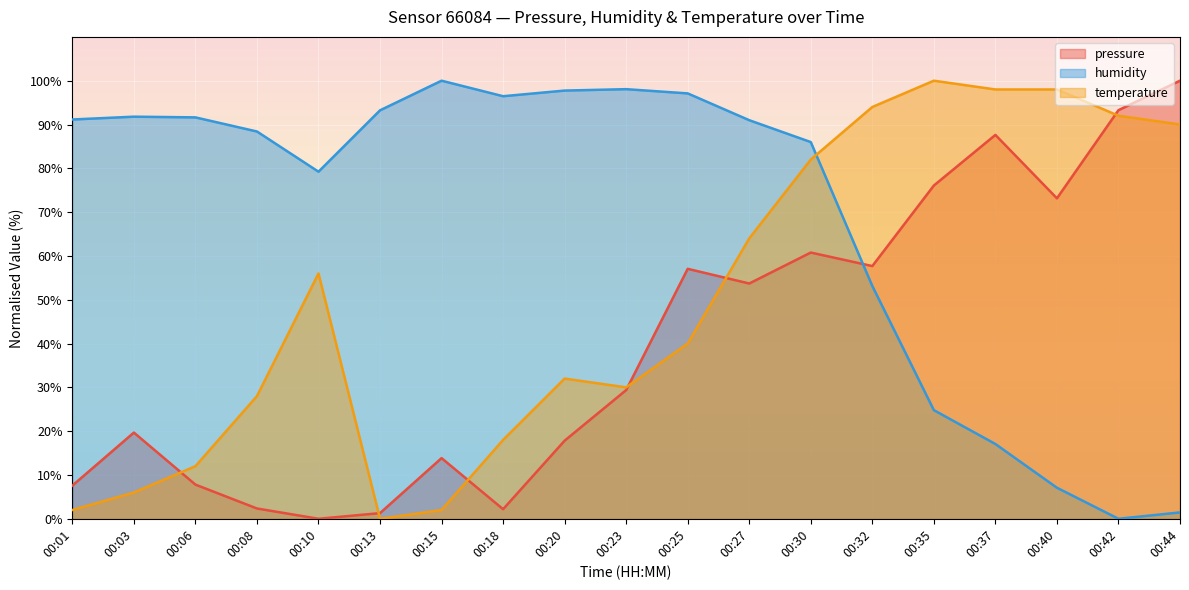

Between which two adjacent categories do temperature and pressure first intersect?

00:03 and 00:06